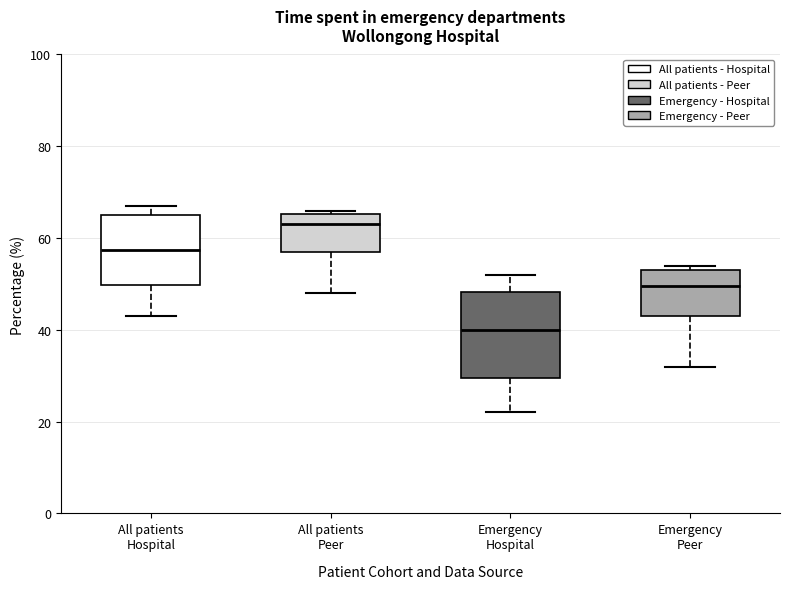

Where is the upper edge of the box for Emergency Hospital on the y-axis? The values are not printed on the chart, so give them approximately, as read against the axis.

48